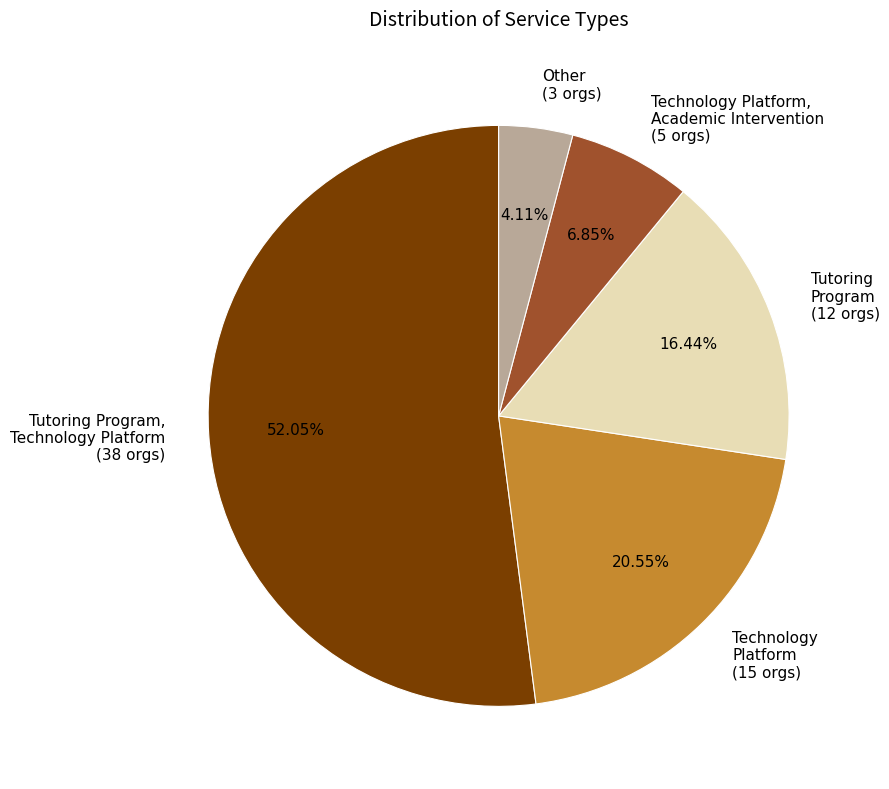

Which slice represents more than half of the pie?

Tutoring Program, Technology Platform (38 orgs)